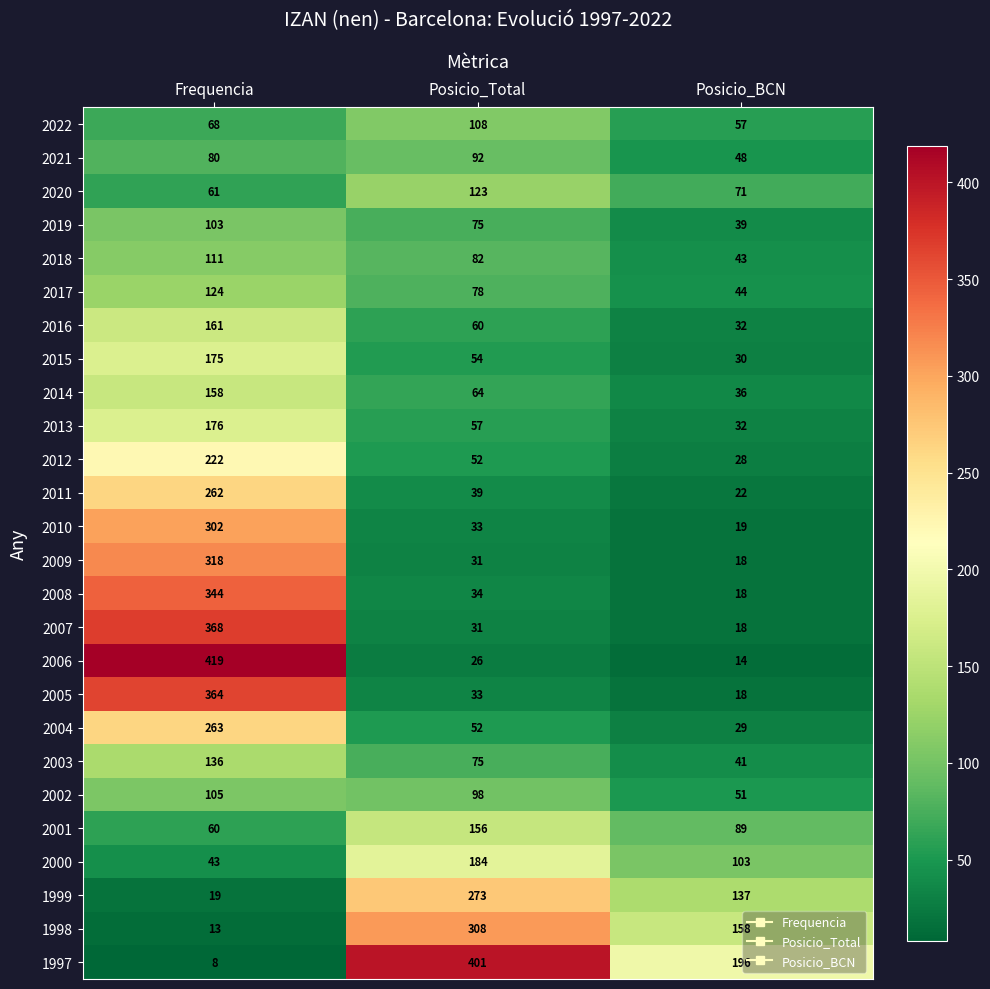

At how many categories does at least one series exceed 126?

3